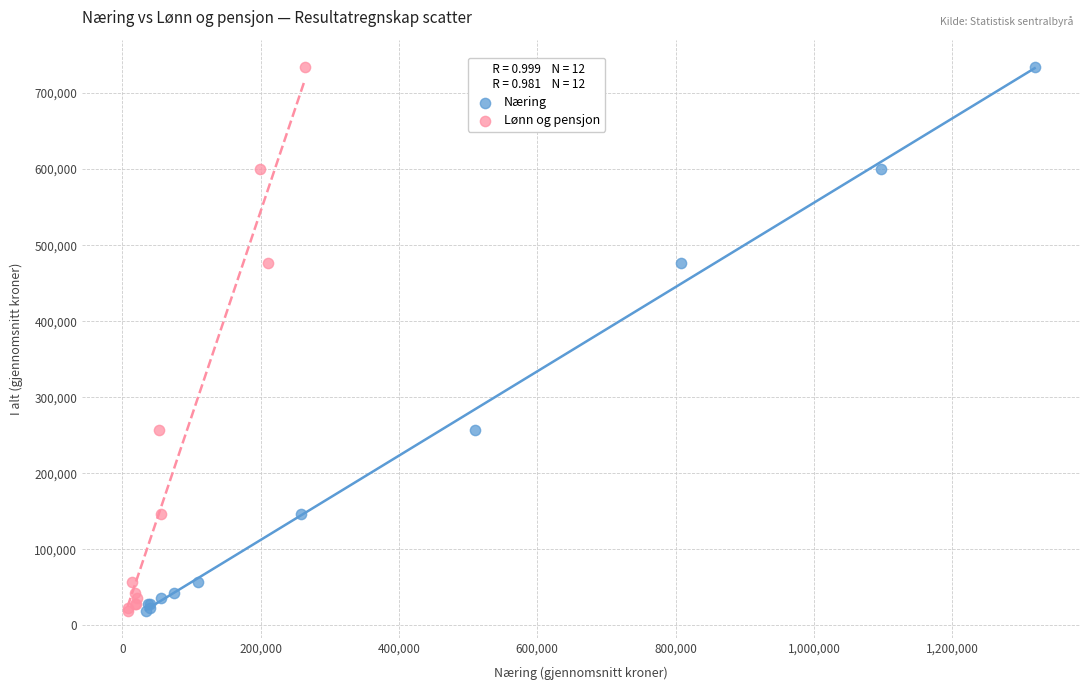

What are all the series names shown in the legend?

Næring, Lønn og pensjon